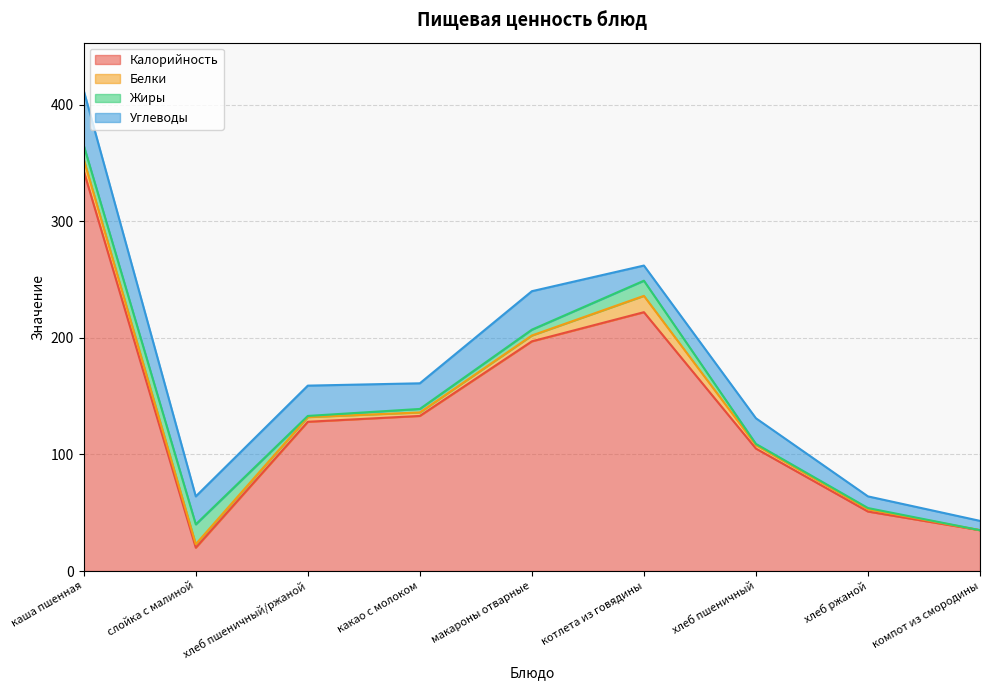

Where is the first local maximum for Углеводы?

хлеб пшеничный/ржаной